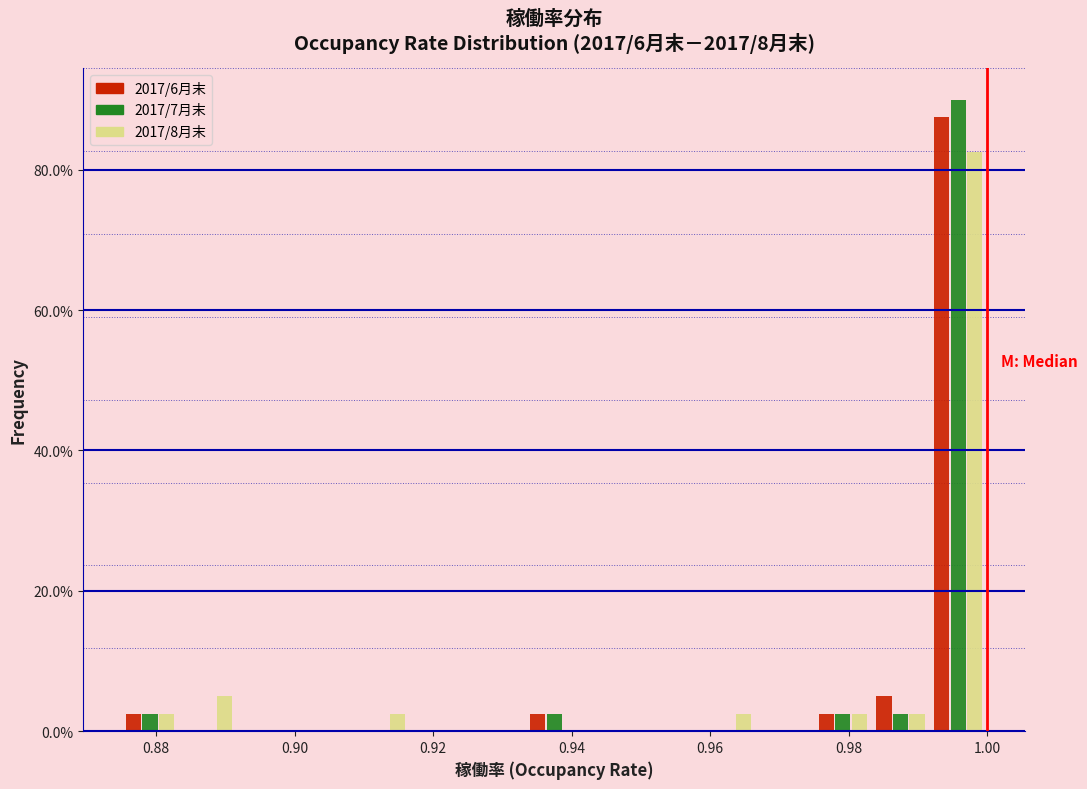

What is the height of the 2017/7月末 bar covering 0.874 to 0.884 on the x-axis? Neither the bar edges nor the heights are printed on the chart, so give them approximately, as read against the axes.

2